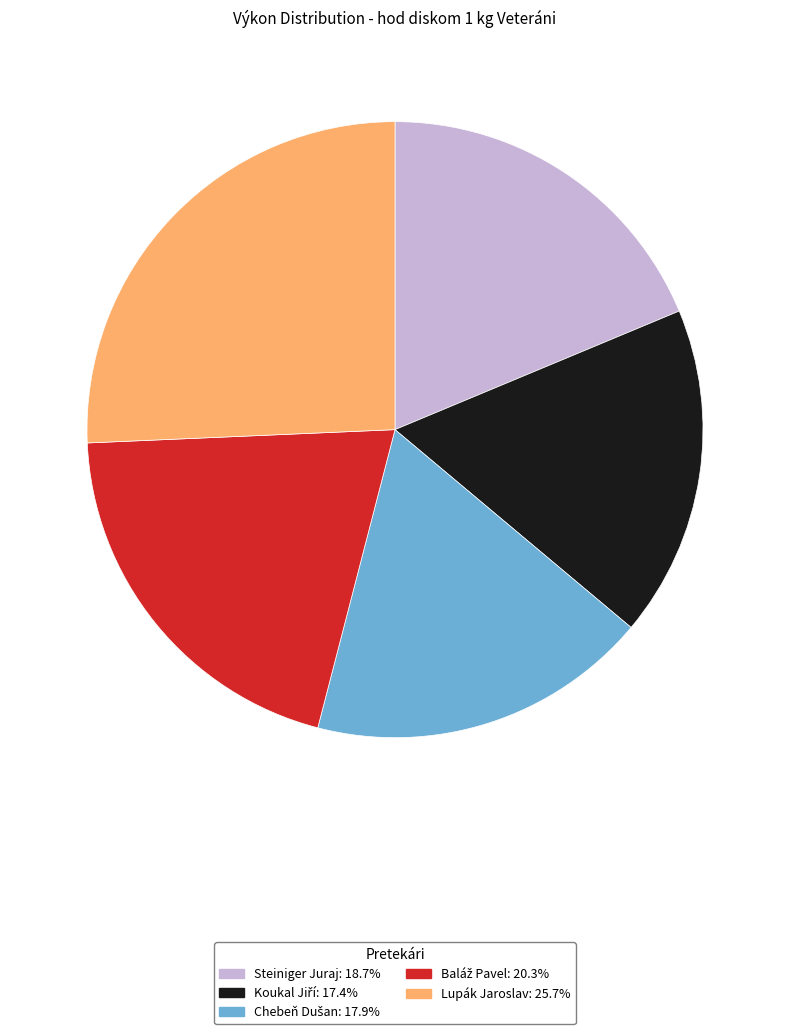

Do Steiniger Juraj and Lupák Jaroslav together represent more than half of the pie?

No